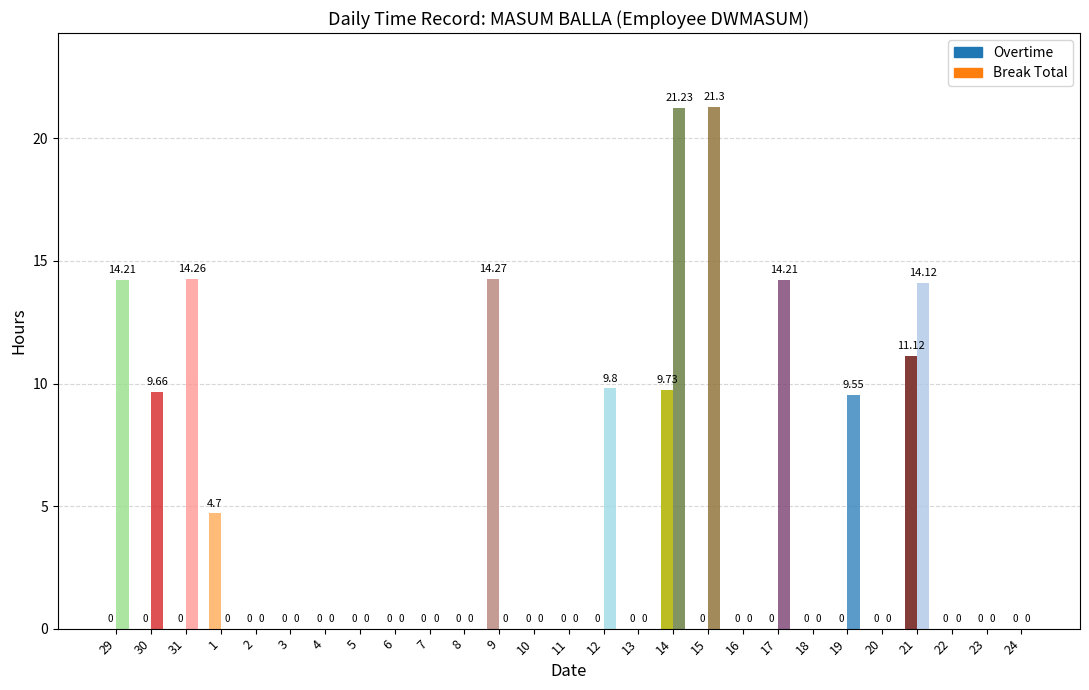

Is it true that Break Total equals -13.7 at 10?

False